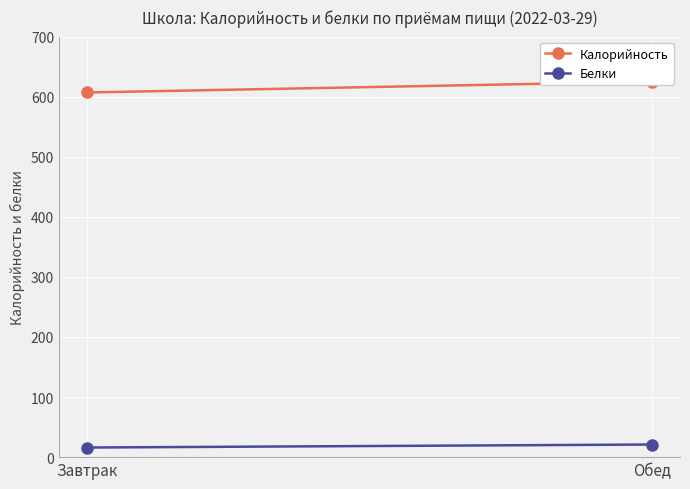

What is the average value of the Белки series?

18